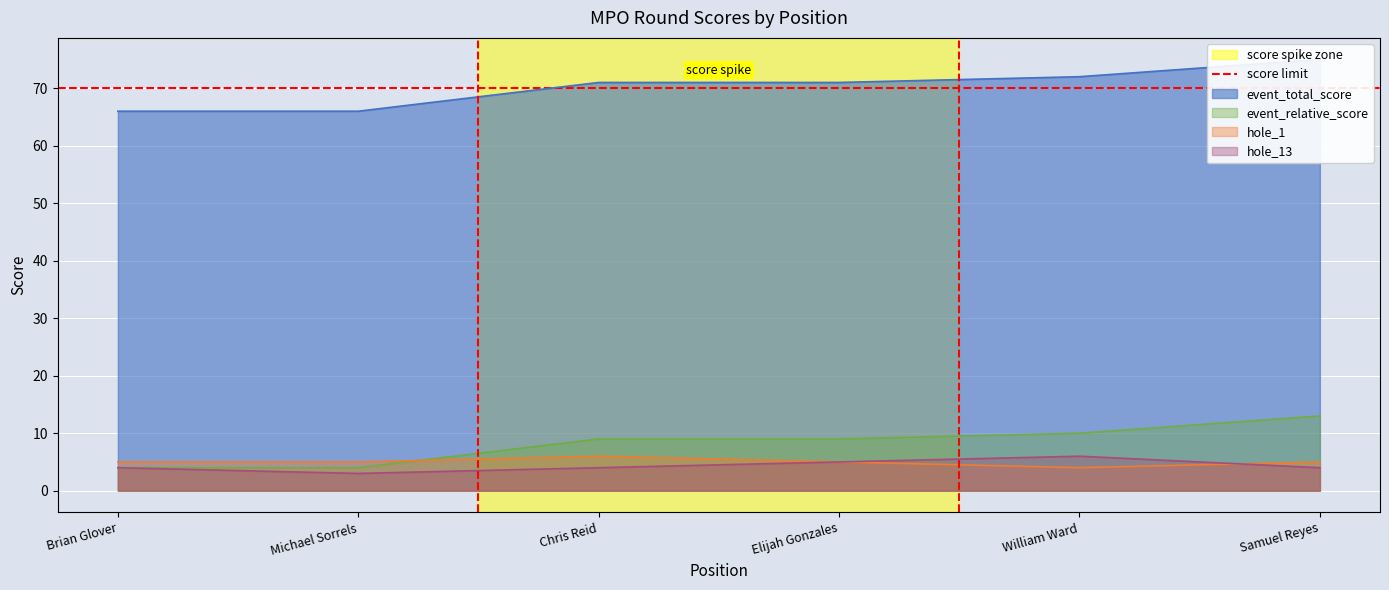

True or false: hole_13 has a value of 9 at William Ward.

False